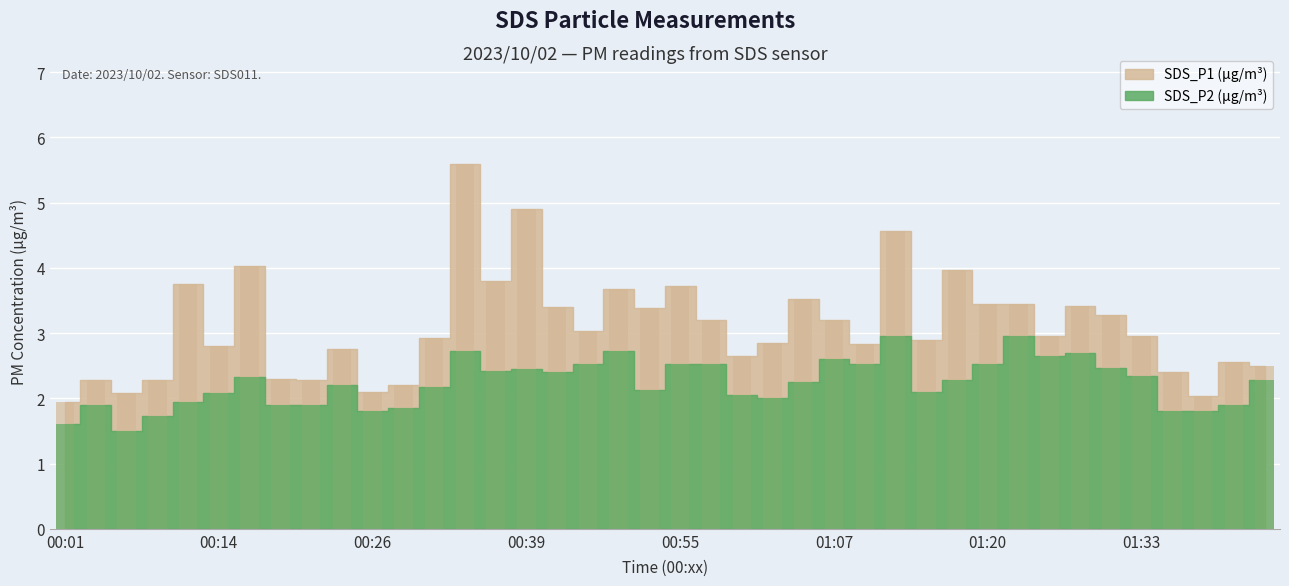

What is the lowest value of the SDS_P1 series?

1.9